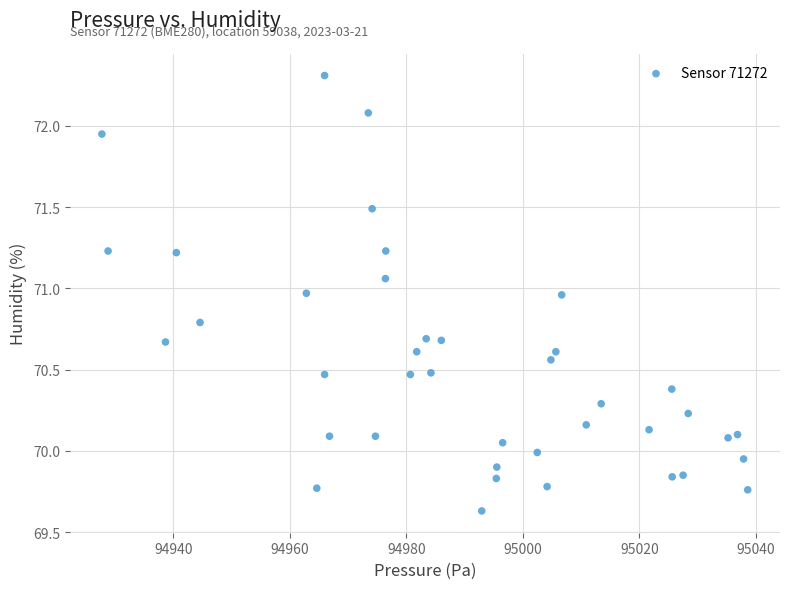

What is the range of Y values (max minus min)?

2.7